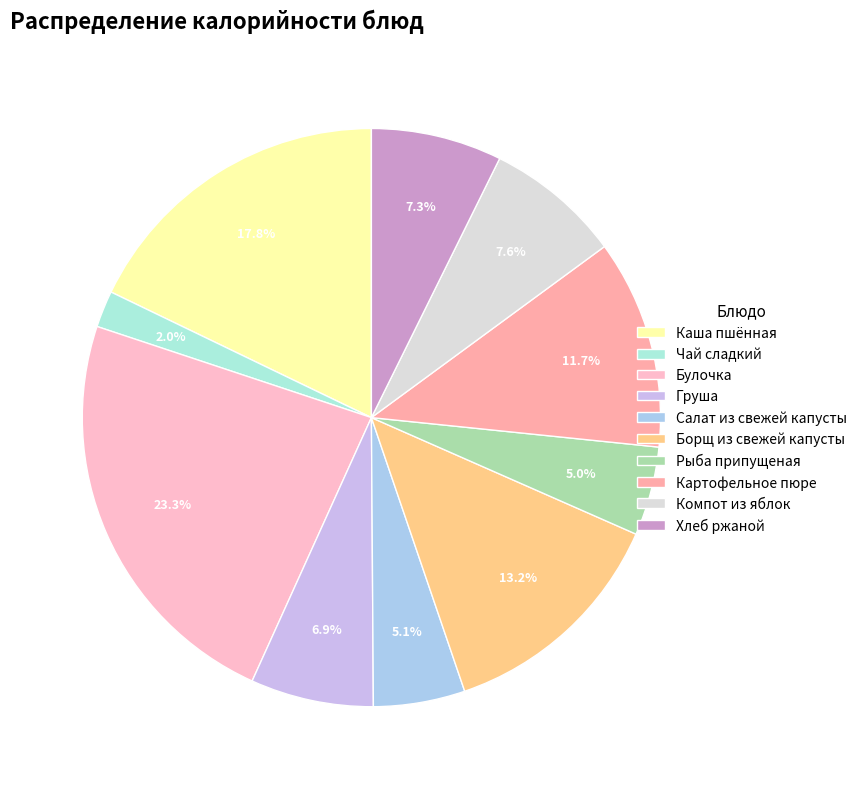

Does any single category account for the majority?

No